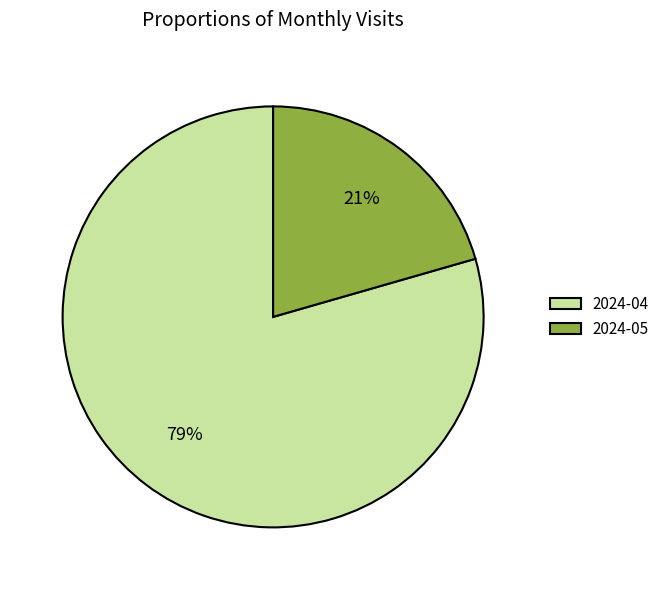

Is it true that 2024-05 is 13% of the pie?

False